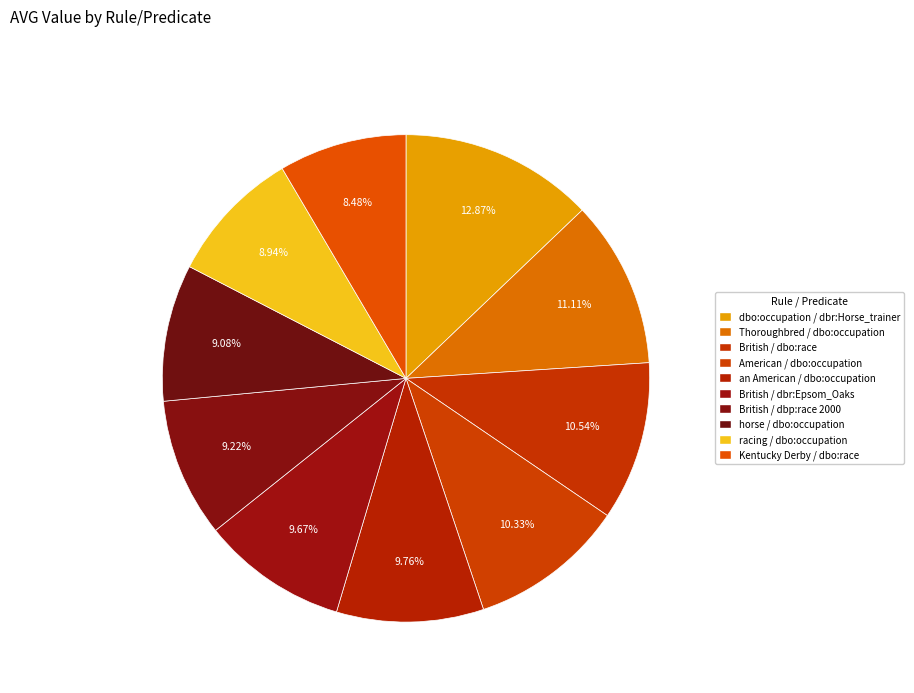

Count the number of slices in the pie.

10